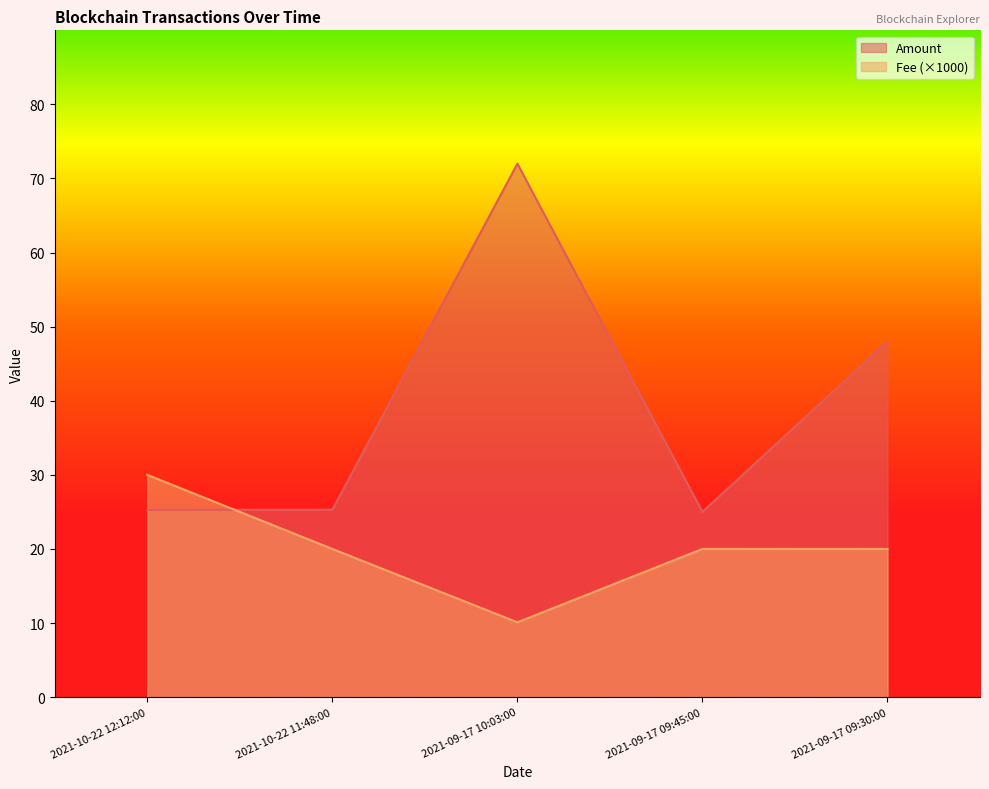

Rank the categories by Amount value from lowest to highest.

2021-09-17 09:45:00, 2021-10-22 12:12:00, 2021-10-22 11:48:00, 2021-09-17 09:30:00, 2021-09-17 10:03:00